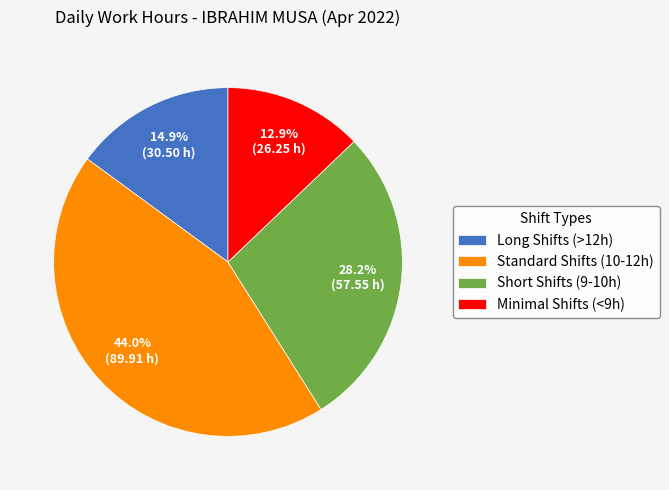

Approximately how many times larger is the value at Minimal Shifts (<9h) compared to Standard Shifts (10-12h)?

0.3